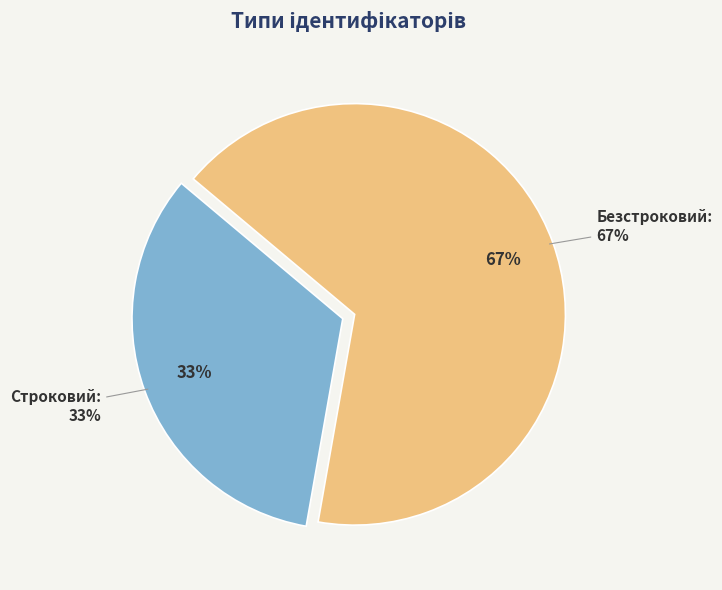

To the nearest percent, what is the average slice percentage?

50%